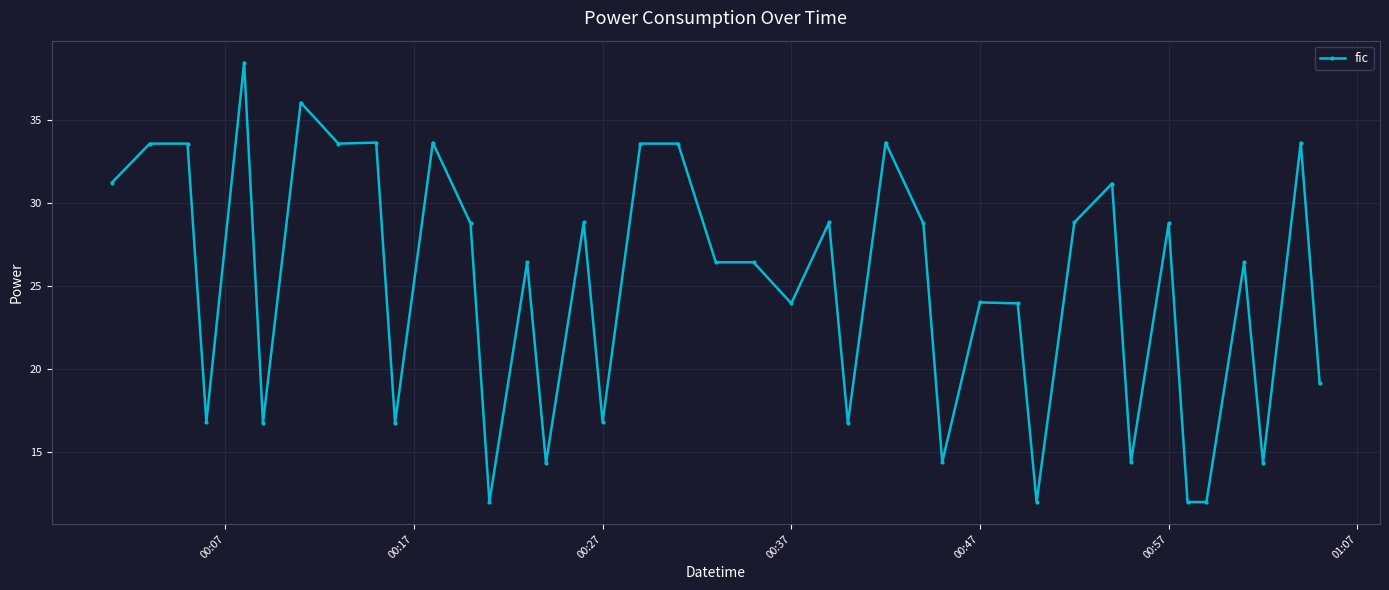

What is the value of the 36th point from the left?

12.0